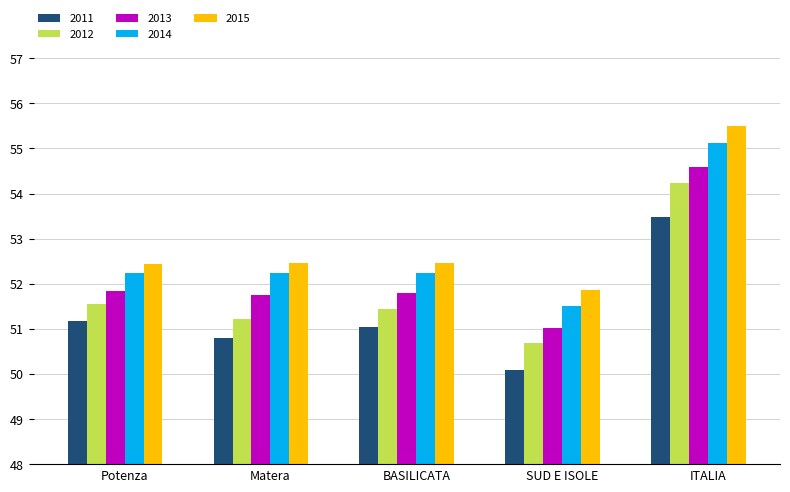

What are all the series names shown in the legend?

2011, 2012, 2013, 2014, 2015